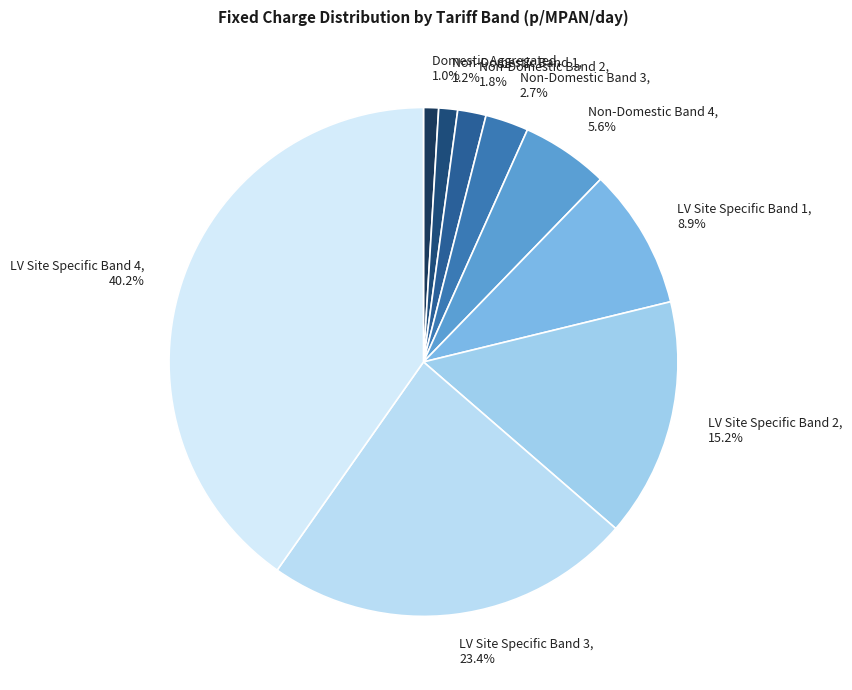

True or false: Non-Domestic Band 2 accounts for 15% of the total.

False